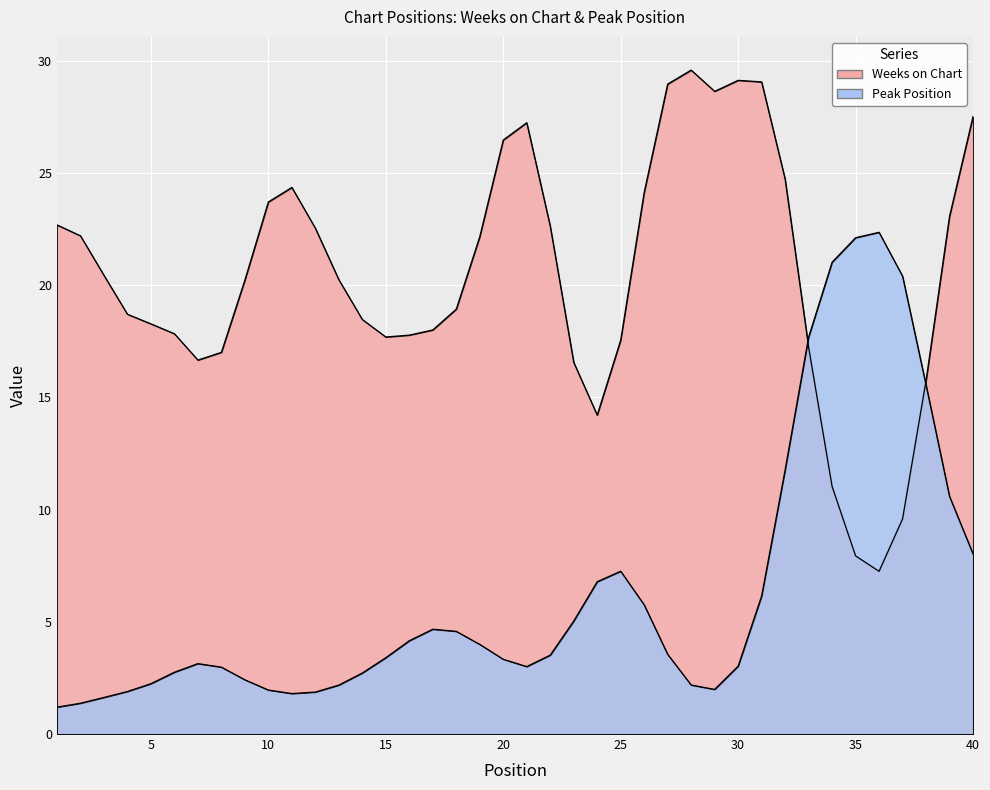

After their last crossing, which series has the higher values: Weeks on Chart or Peak Position?

Weeks on Chart